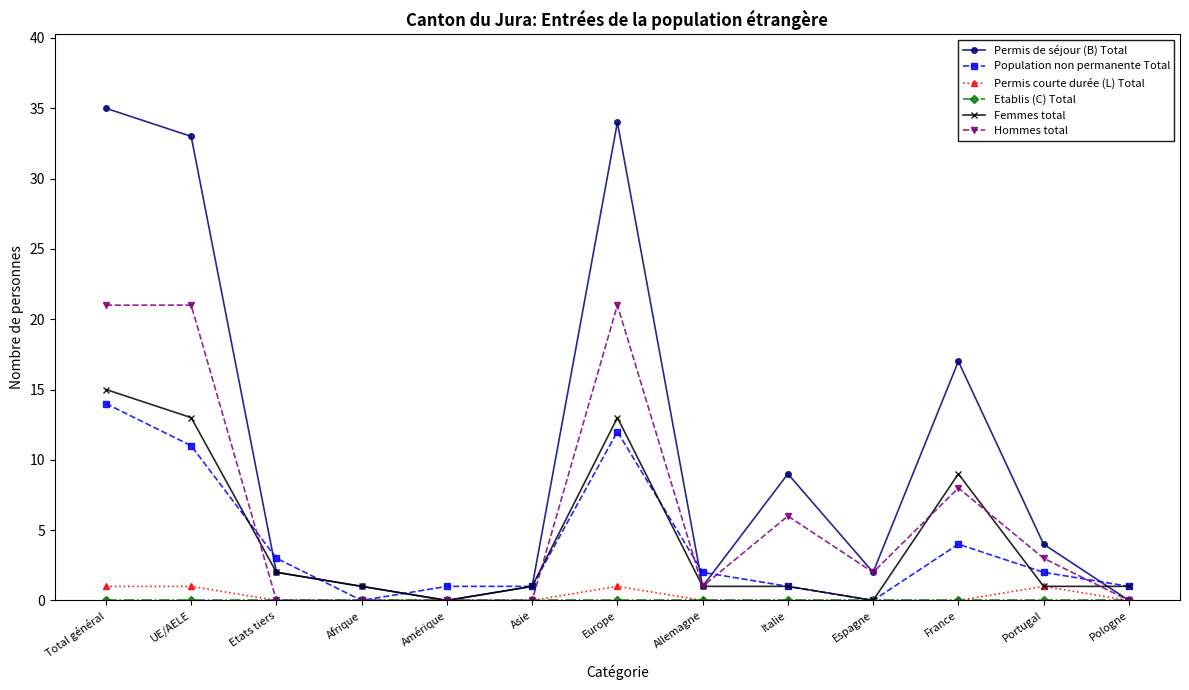

Is it true that Population non permanente Total equals 4 at France?

True